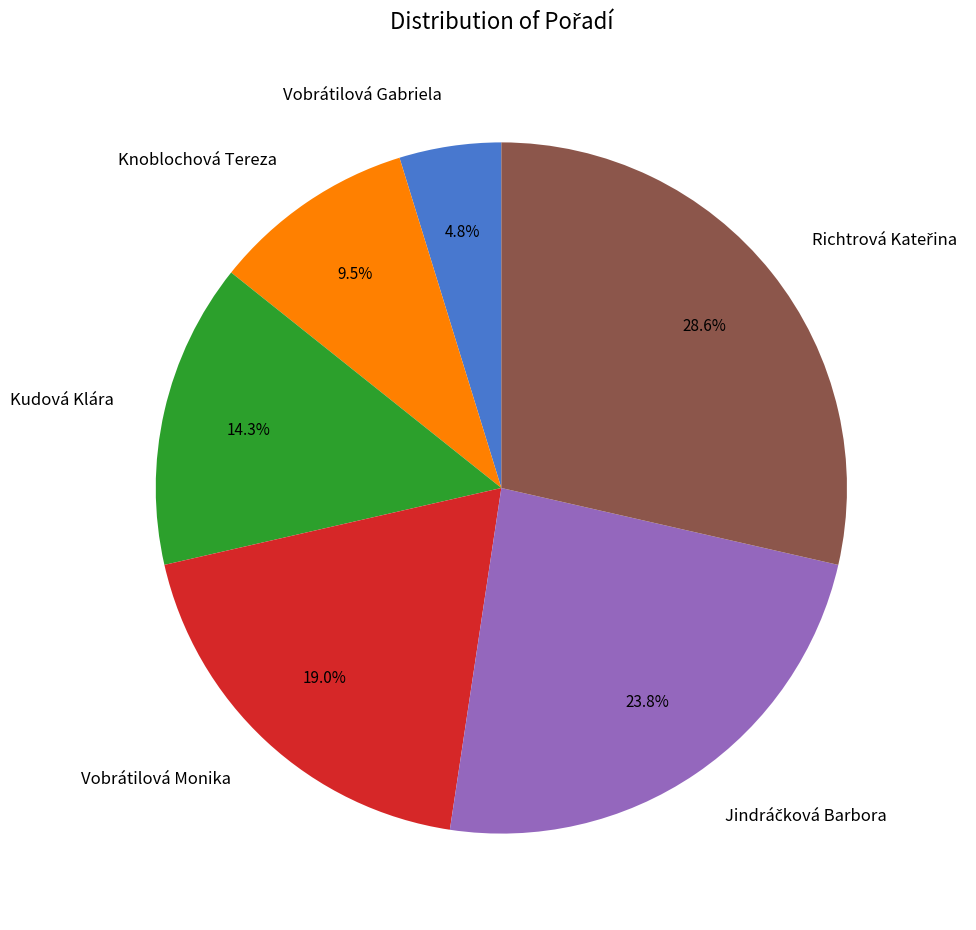

What is the smallest slice in the pie chart?

Vobrátilová Gabriela